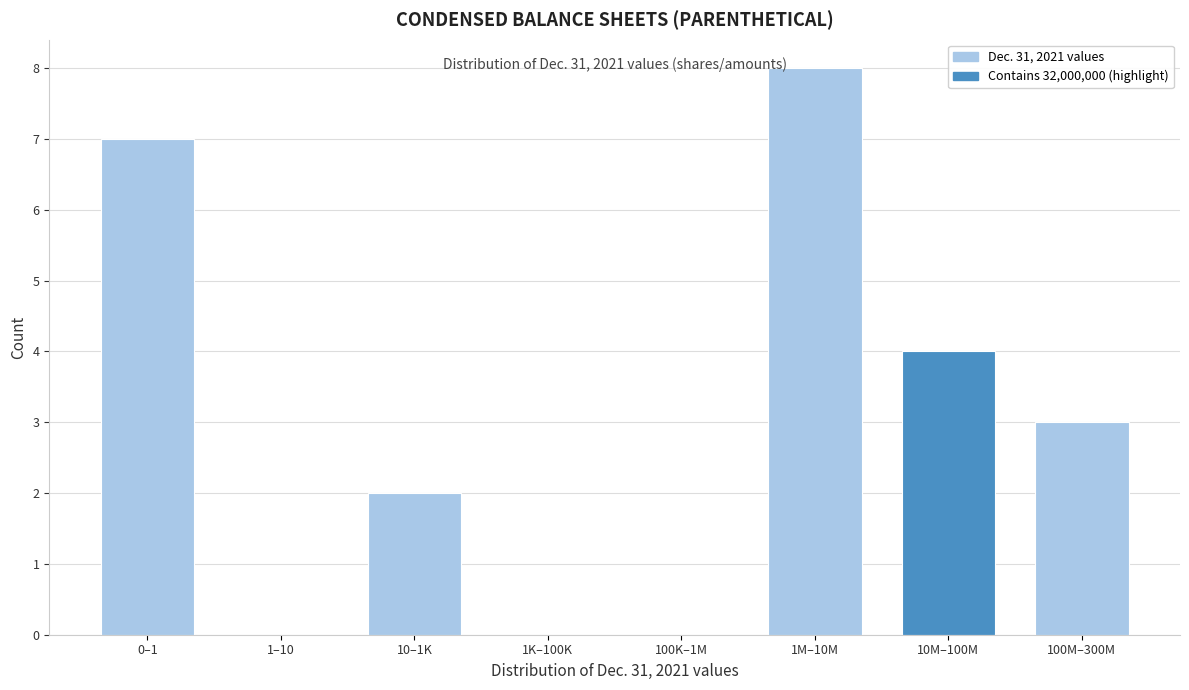

Reading left to right, transcribe all the data shown in this chart.

0–1=7	1–10=0	10–1K=2	1K–100K=0	100K–1M=0	1M–10M=8	10M–100M=4	100M–300M=3